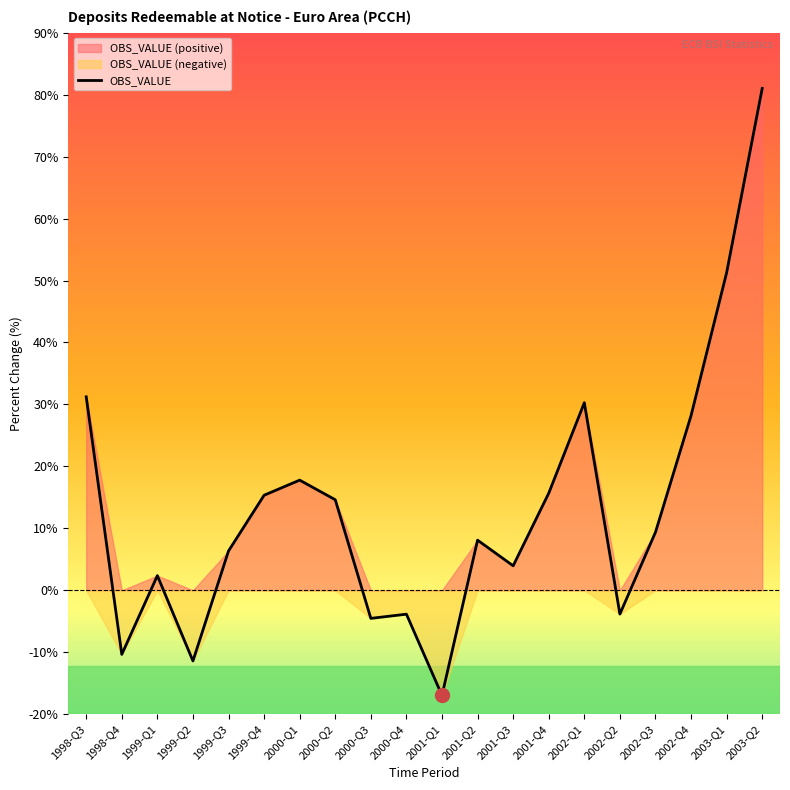

What is the label of the 20th point from the right?

1998-Q3